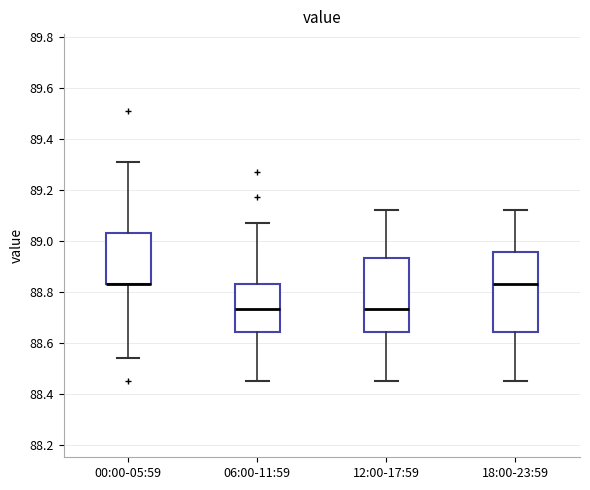

Where does the lower whisker of the box for 06:00-11:59 end on the y-axis? The values are not printed on the chart, so give them approximately, as read against the axis.

88.46